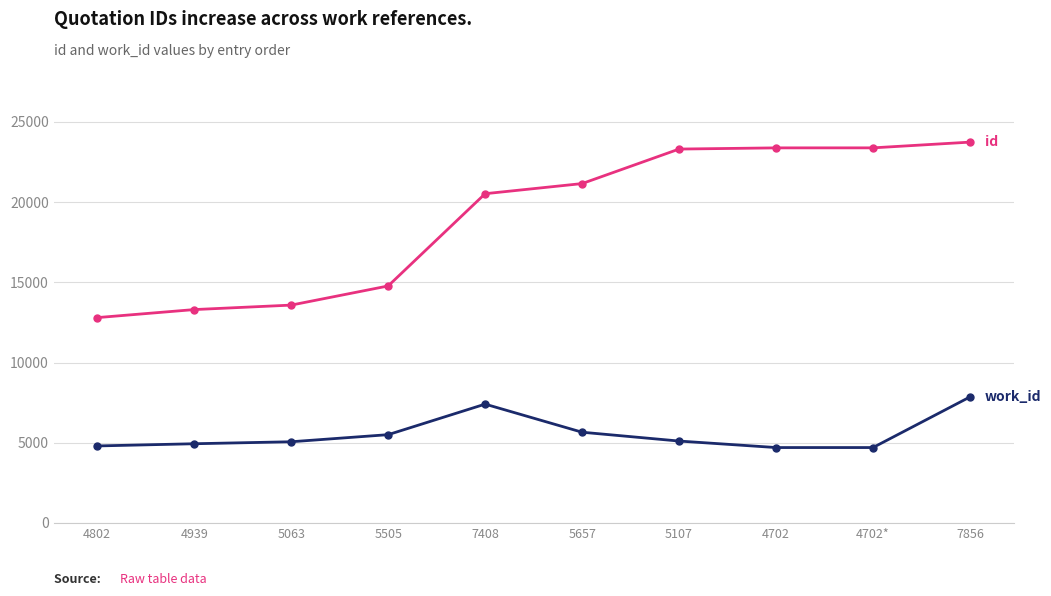

At which category is the sum across all series the highest?

7856